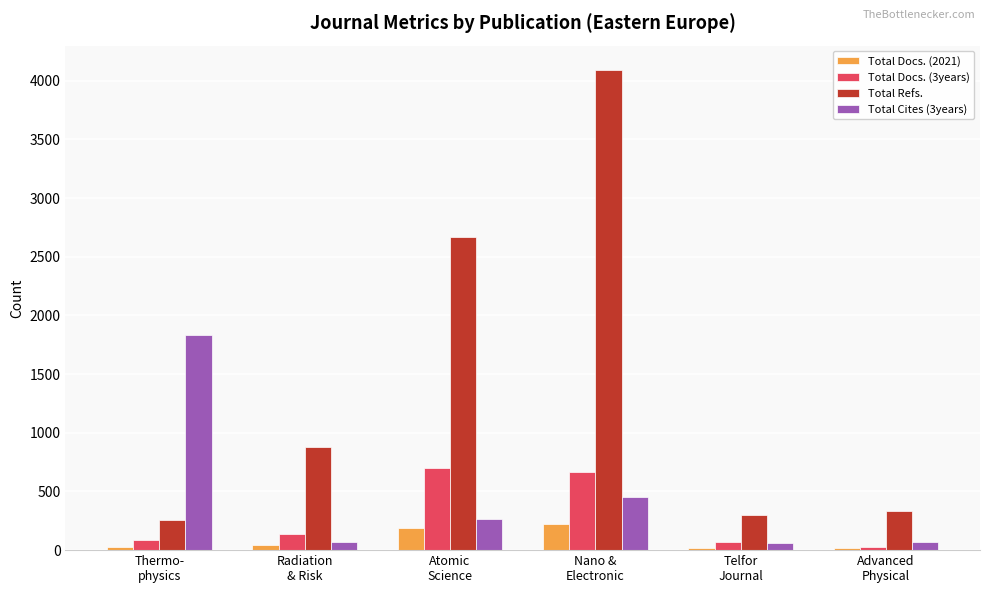

What is the greatest value displayed?

4095